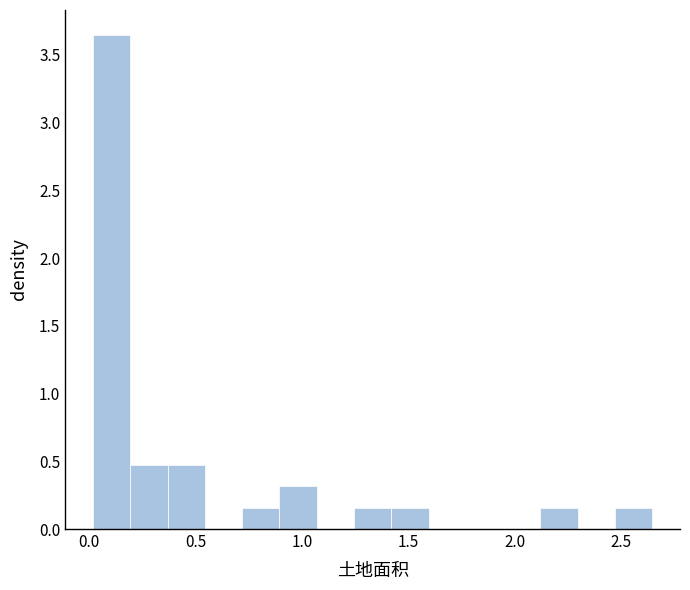

Read against the x-axis, roughly where is the centre of the tallest bar?

0.10